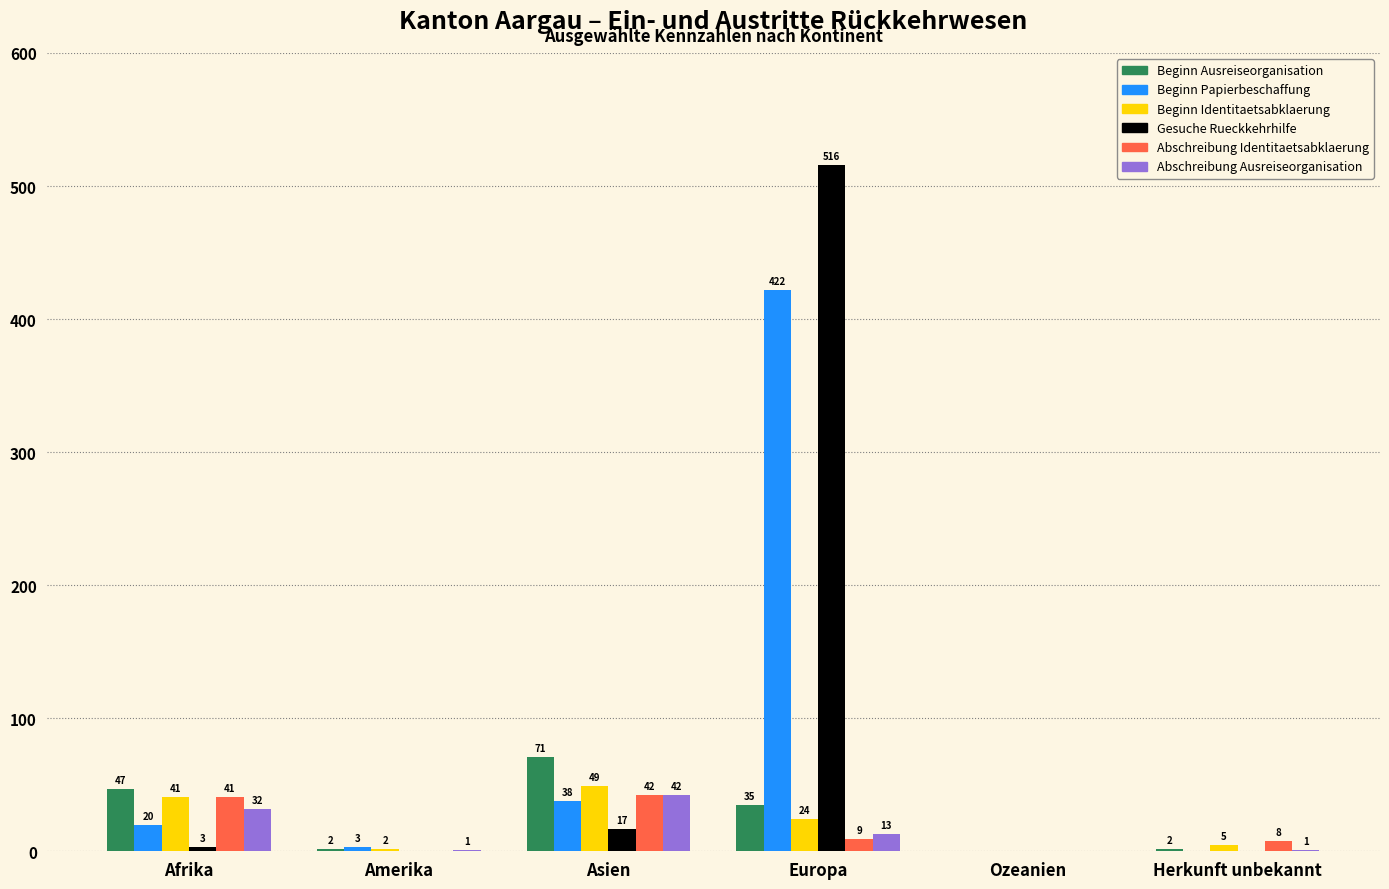

Which category has the highest value in the Gesuche Rueckkehrhilfe series?

Europa